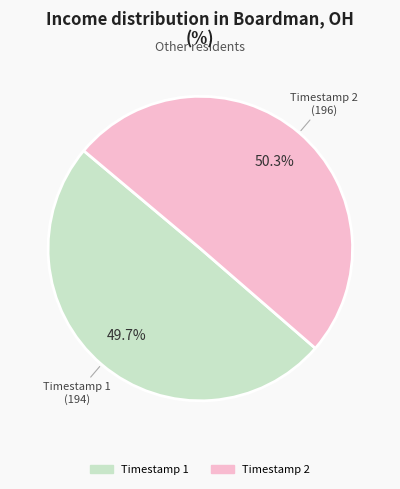

To the nearest percent, what is the average slice percentage?

50%